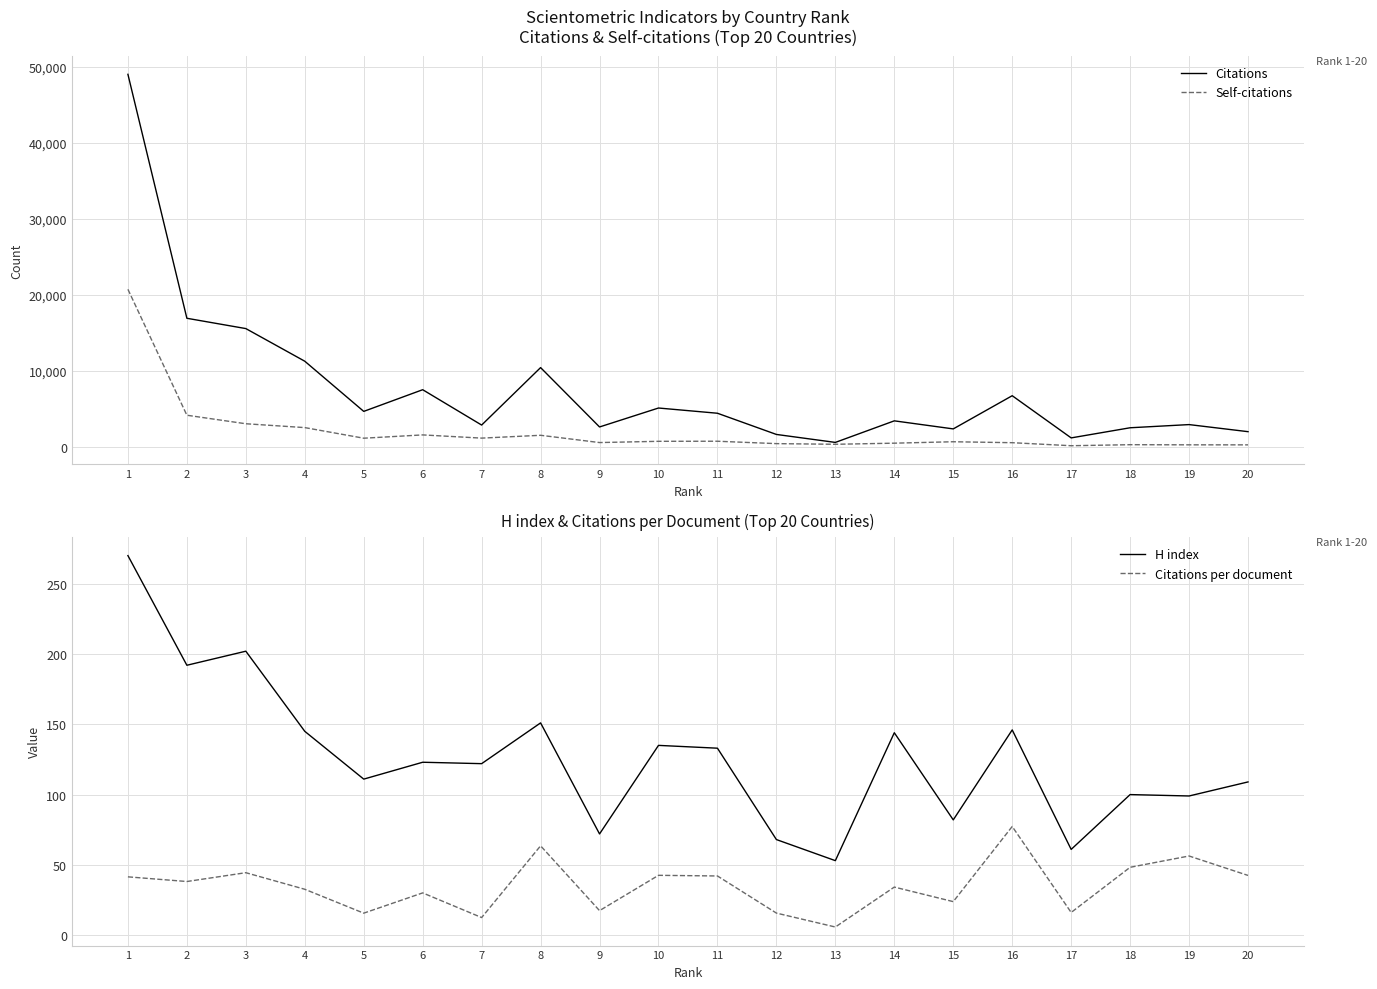

True or false: Citations and Self-citations intersect in this chart.

False